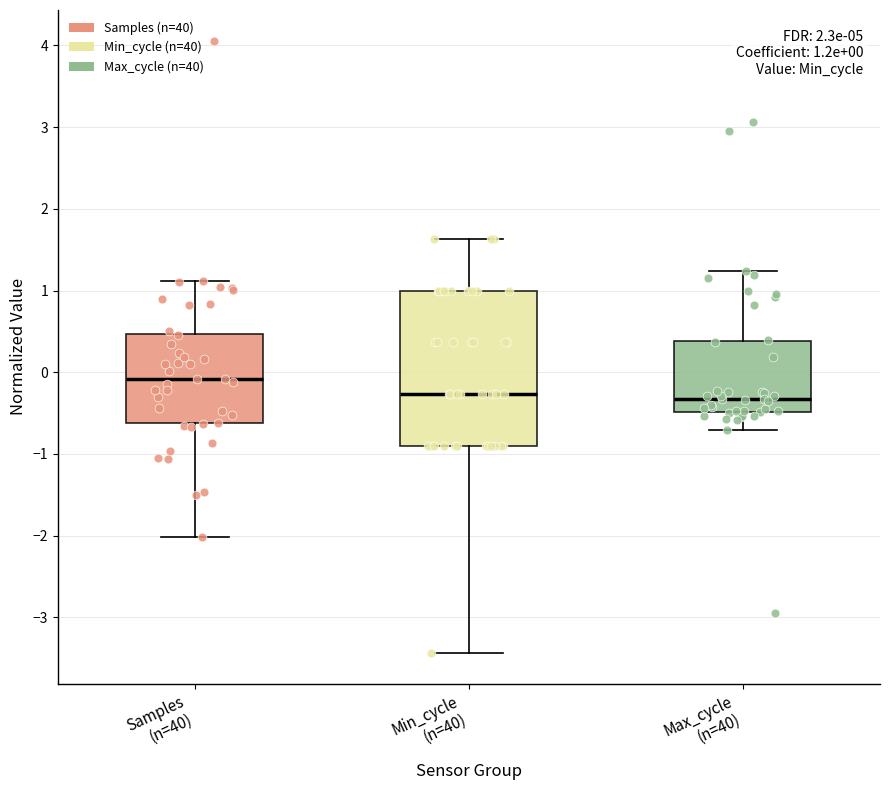

Which box's median line is the highest?

Samples (n=40)